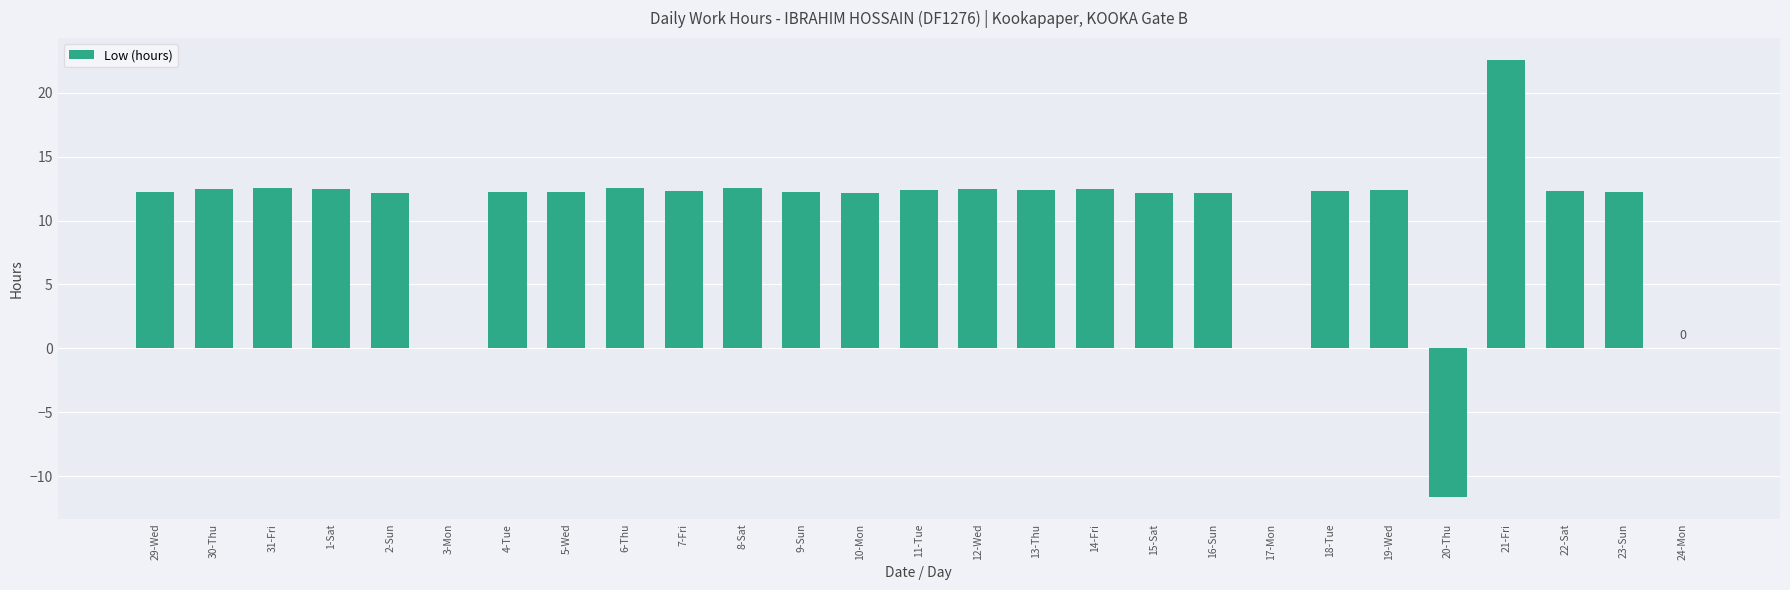

Where does the data first go above 12?

29-Wed